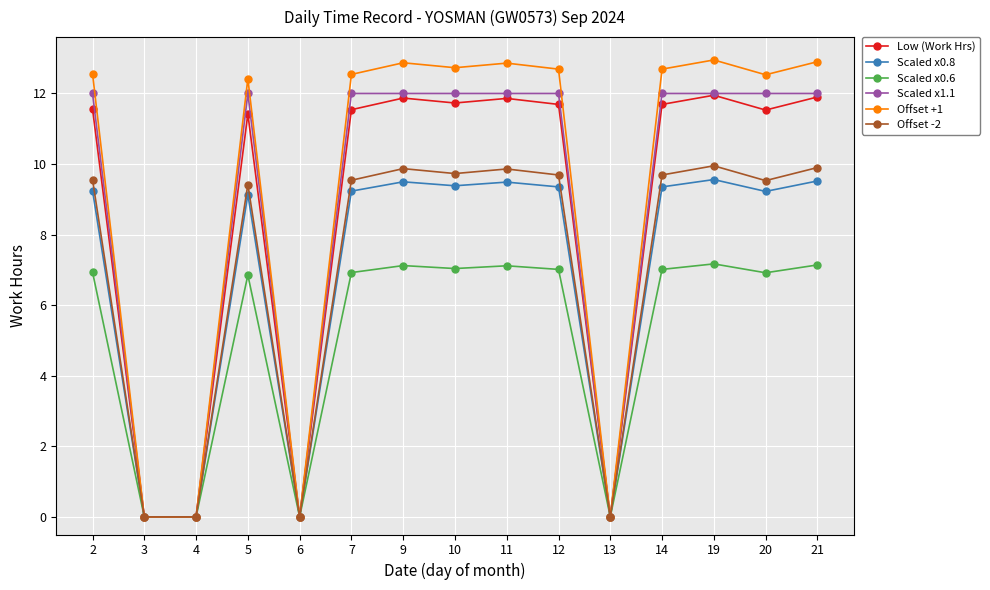

Is it true that Offset +1 equals 6.4 at 5?

False